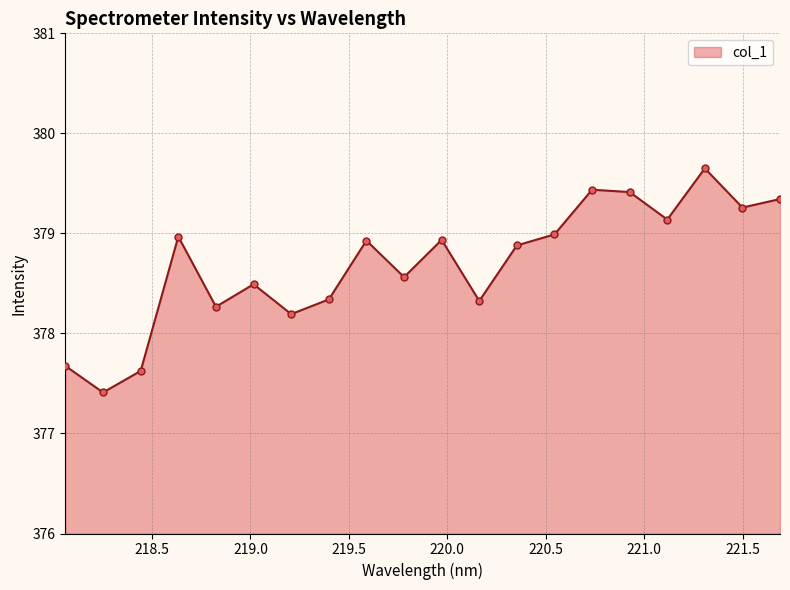

What is the difference between the maximum and minimum values?

2.2